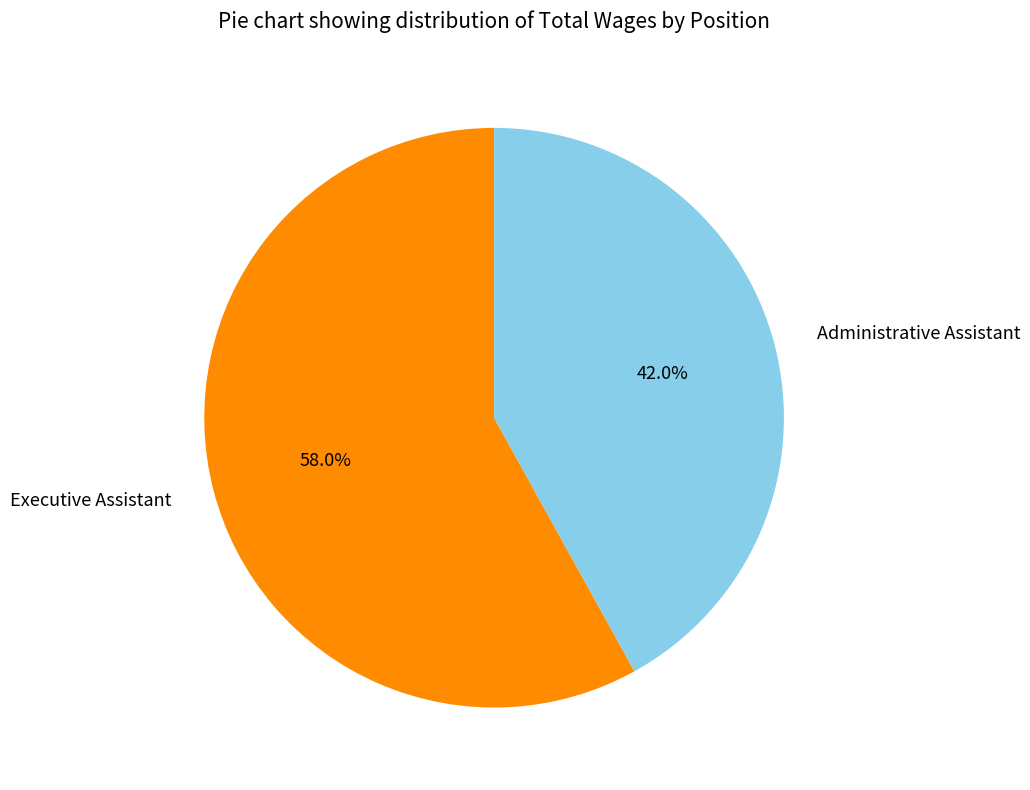

Between Executive Assistant and Administrative Assistant, which is larger?

Executive Assistant